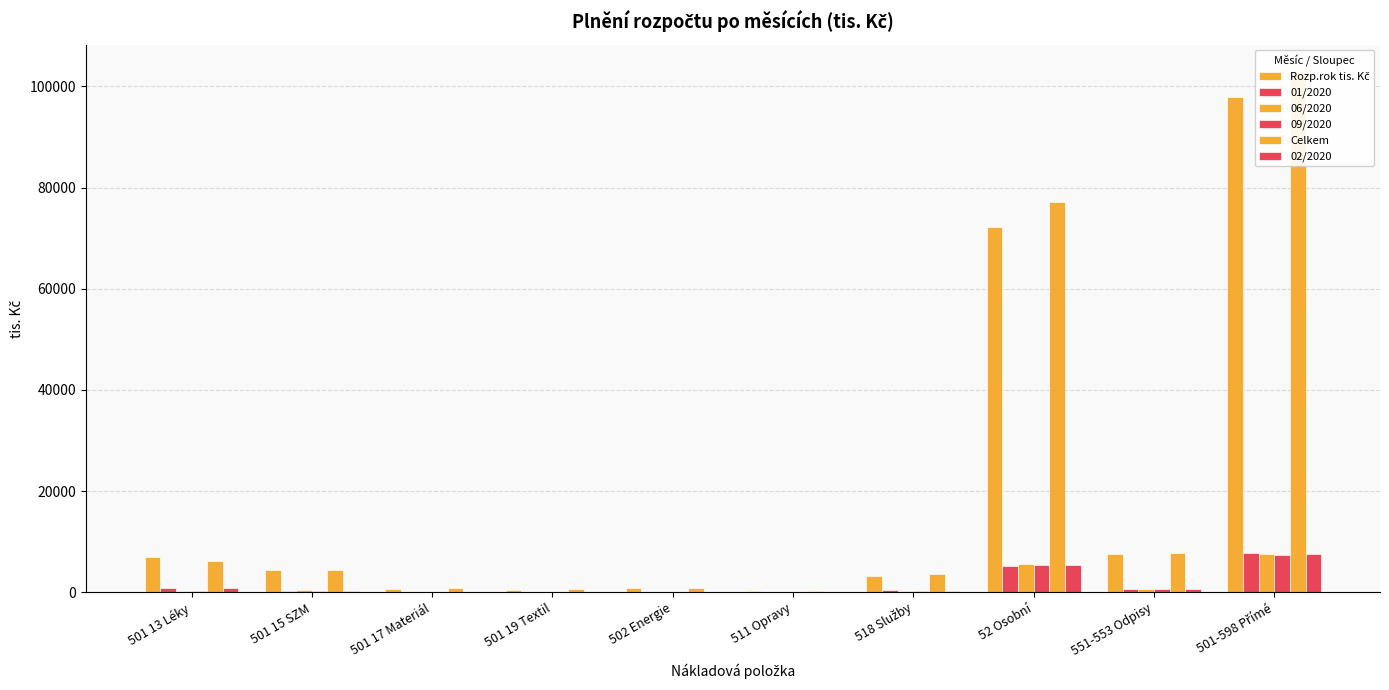

What is the label of the 9th bar from the right?

501 15 SZM